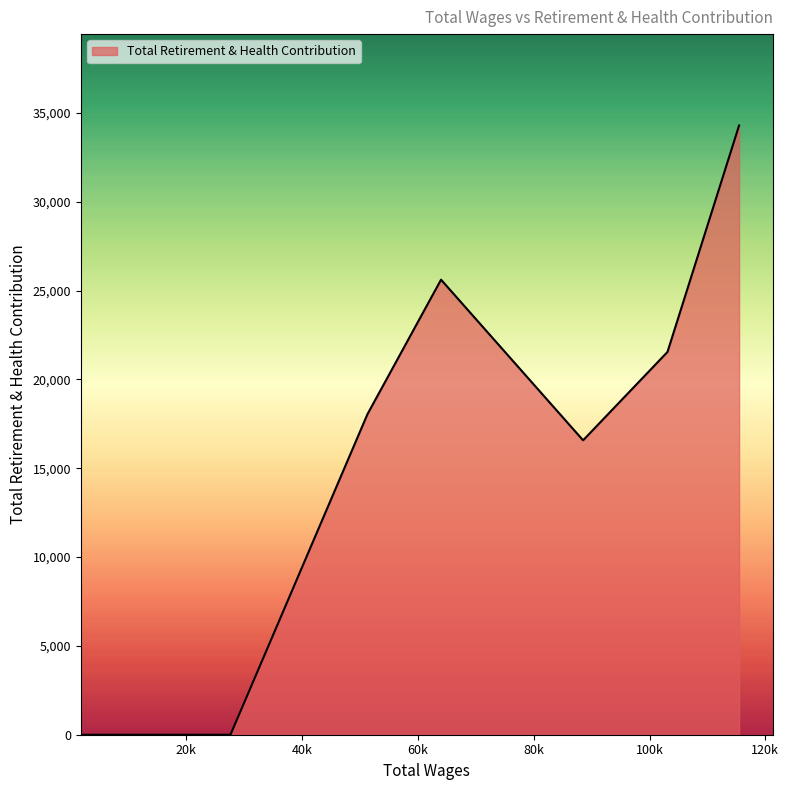

What is the difference between the maximum and minimum values?

34298